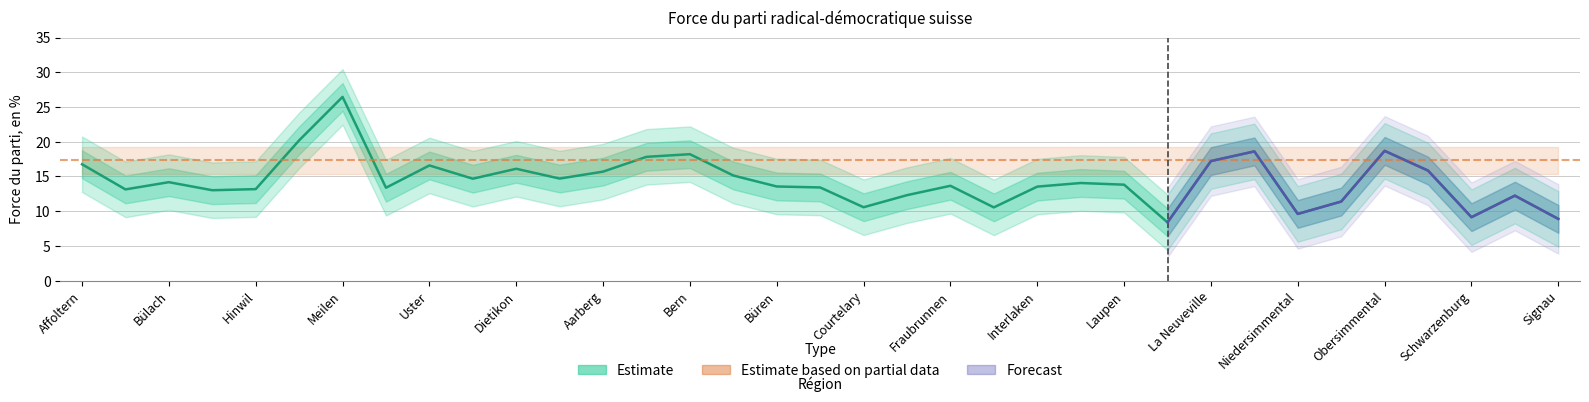

What is the label of the 6th point from the left?

Dietikon